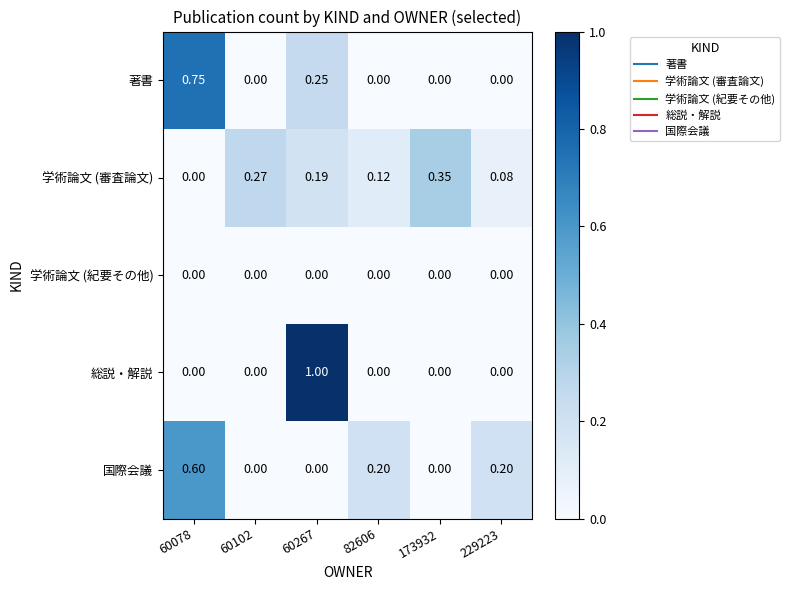

How many distinct data groups are displayed?

5